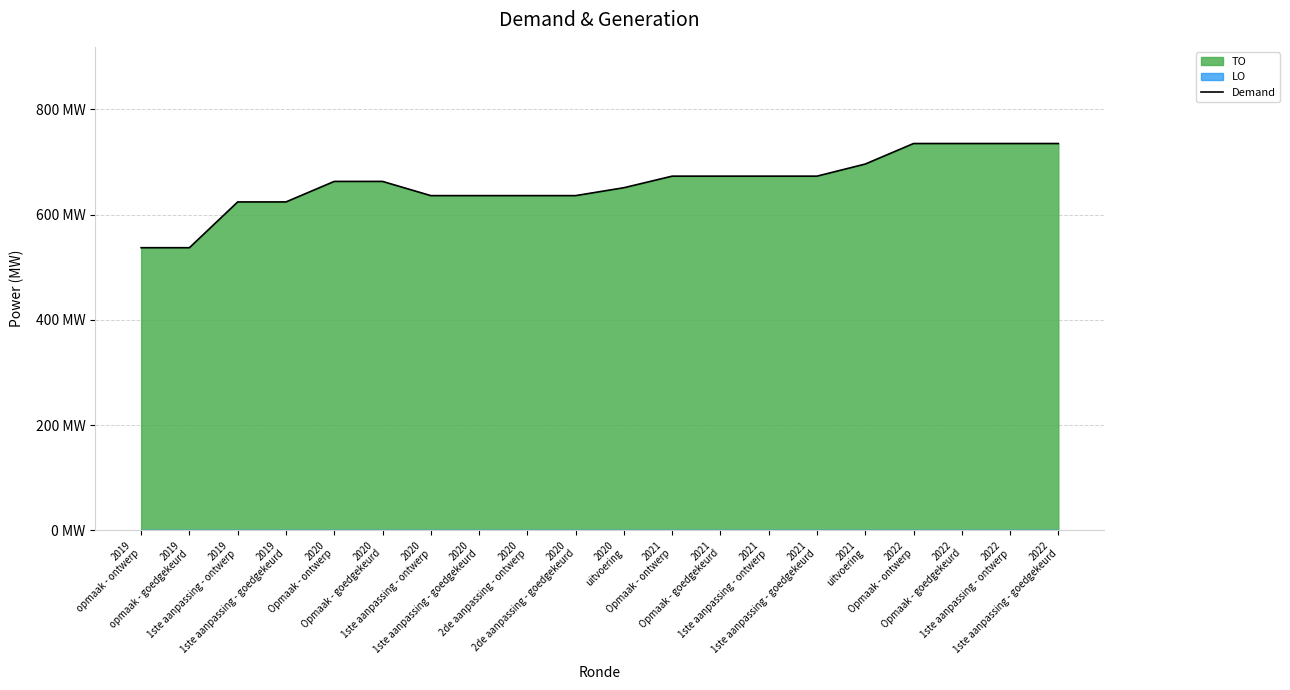

Which label corresponds to the largest value in the chart?

2022
Opmaak - ontwerp